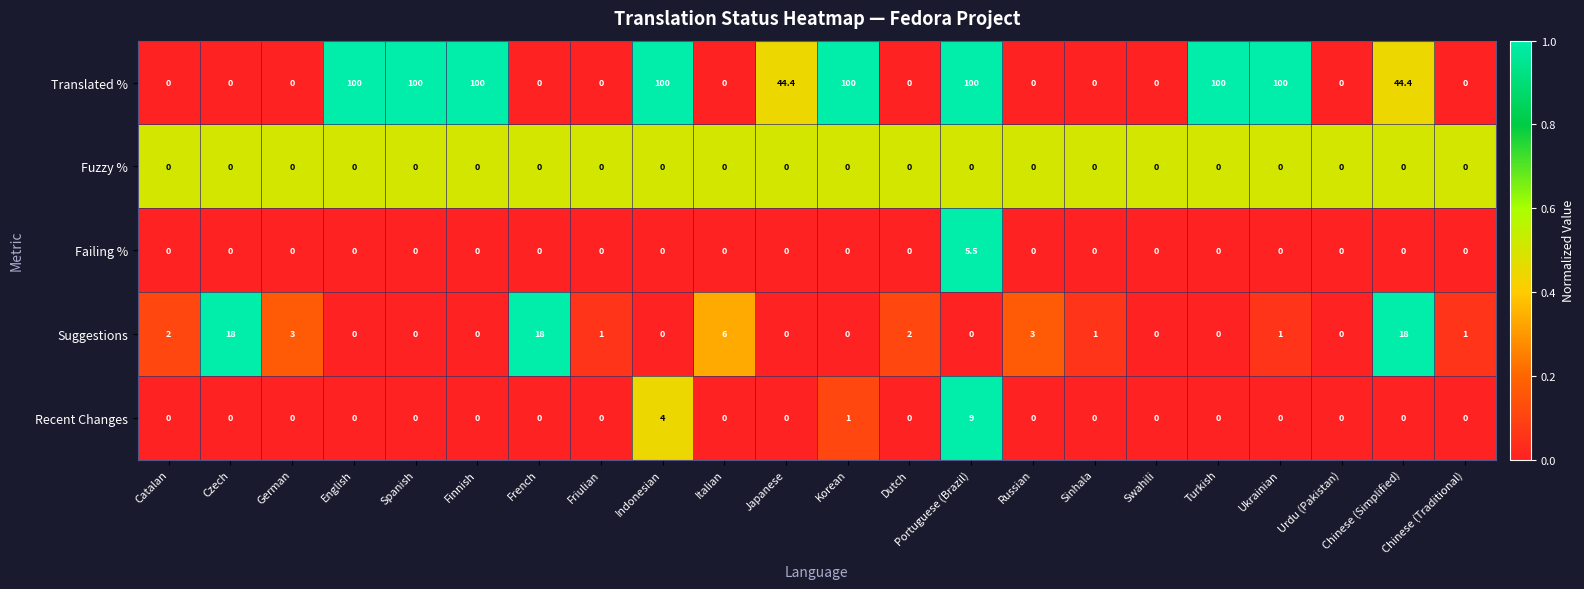

Which series has the largest range (max minus min)?

Translated %